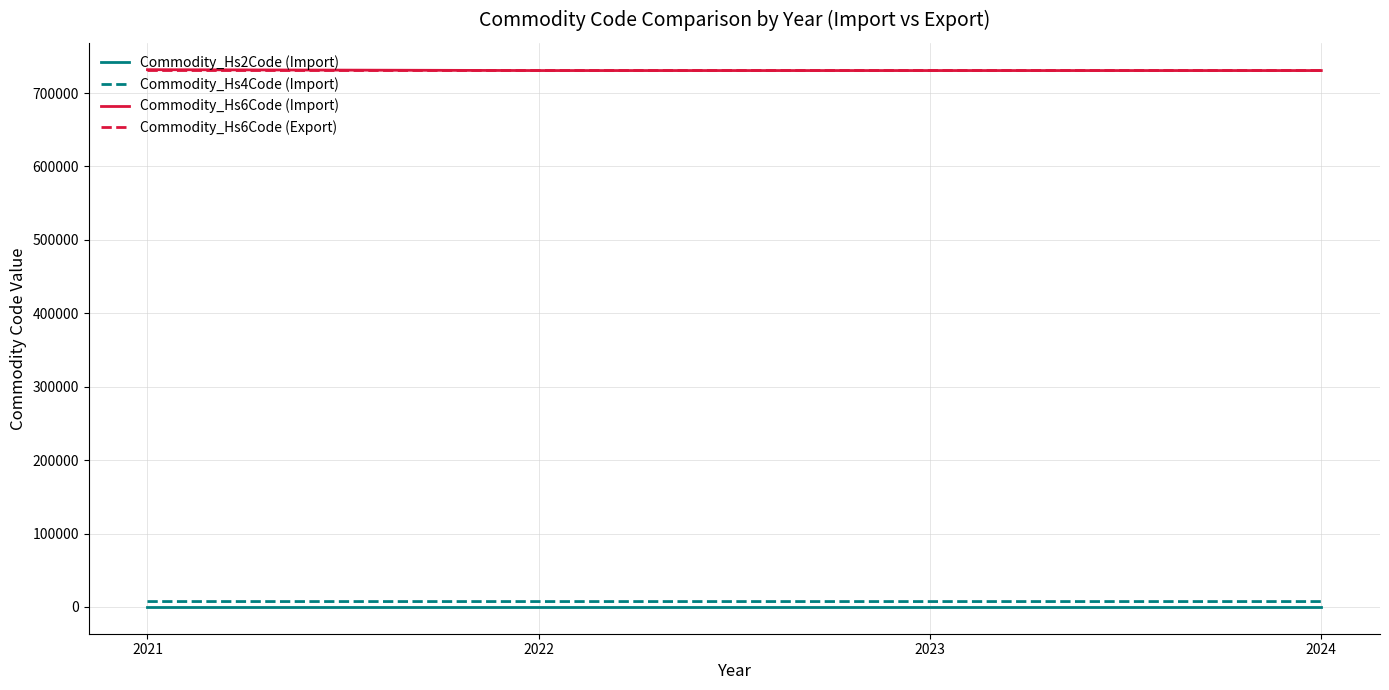

The value of Commodity_Hs6Code (Import) at 2023 is 730630. True or false?

True